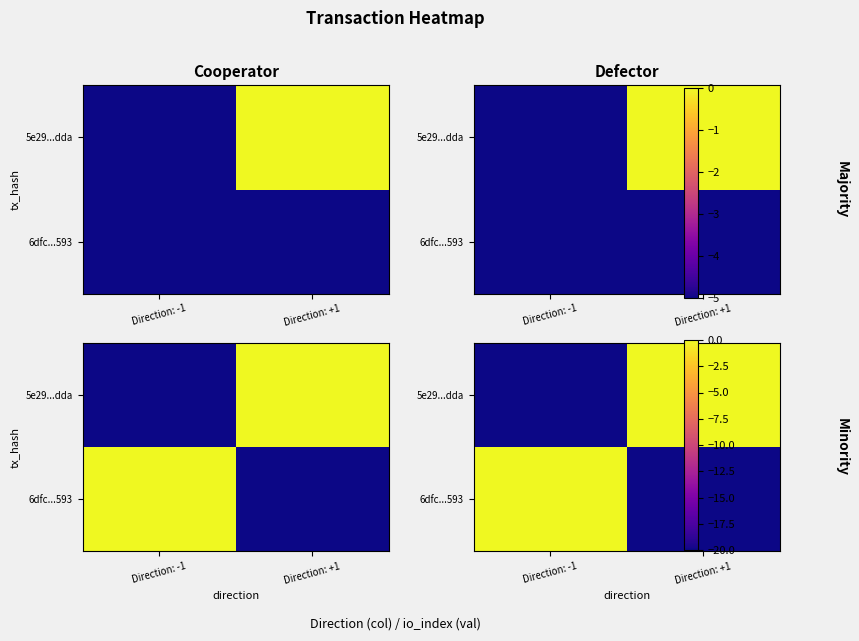

What is the difference between the maximum and minimum values in the 5e29...dda series?

20